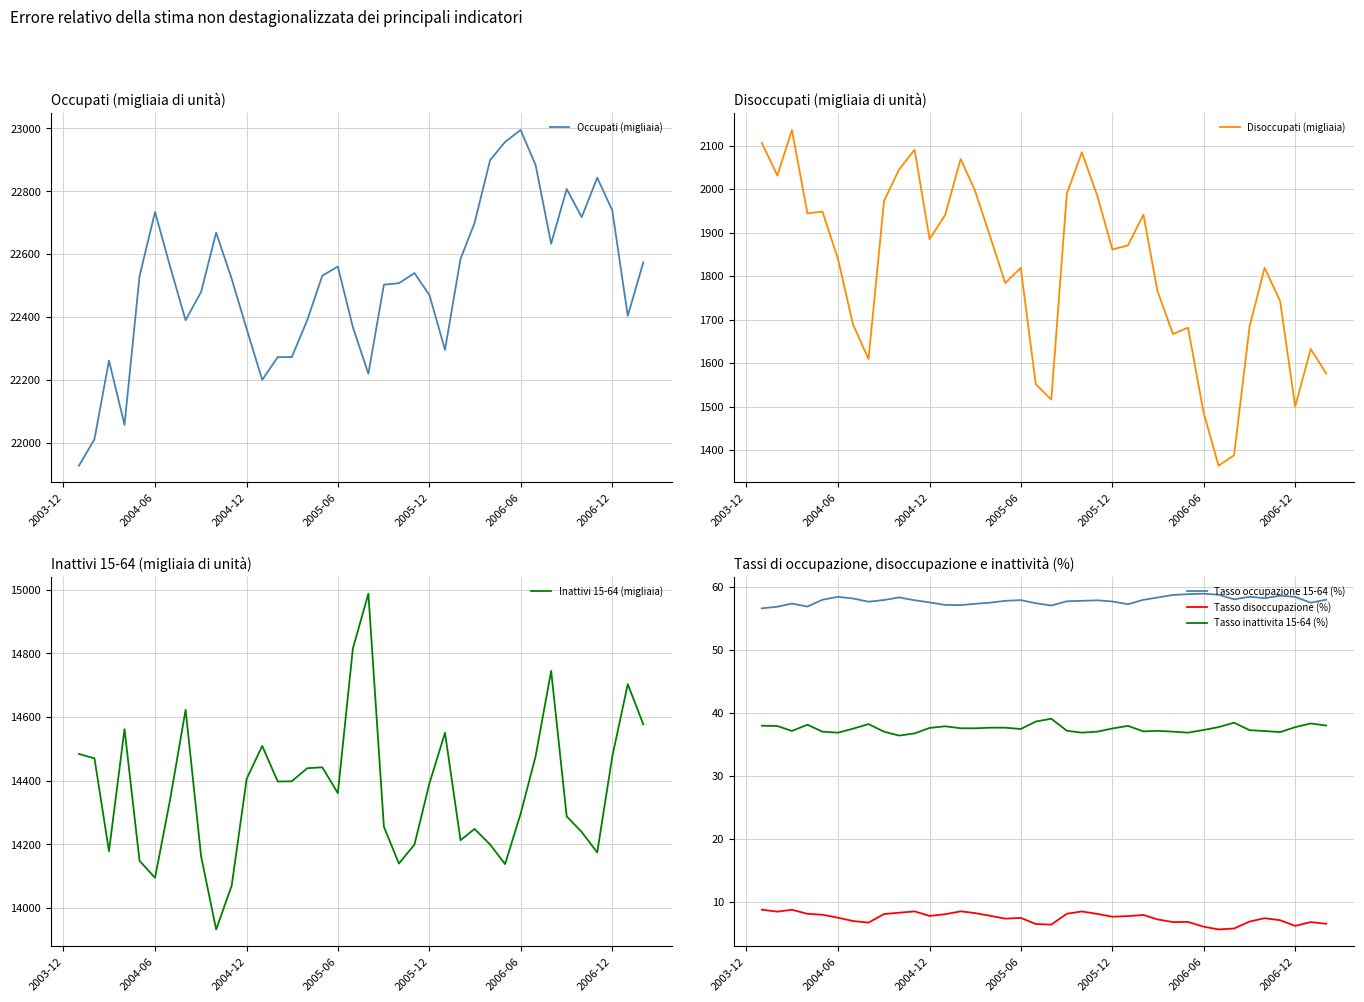

What is the value of the Tasso occupazione 15-64 (%) point at the 34th from the left?

58.2